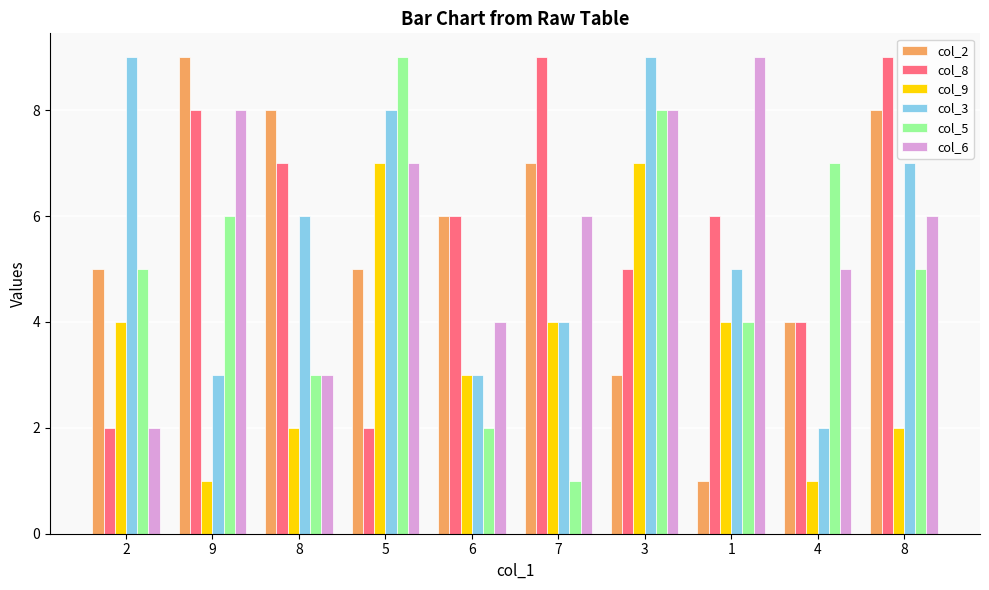

How many col_8 values are between 4 and 8?

6